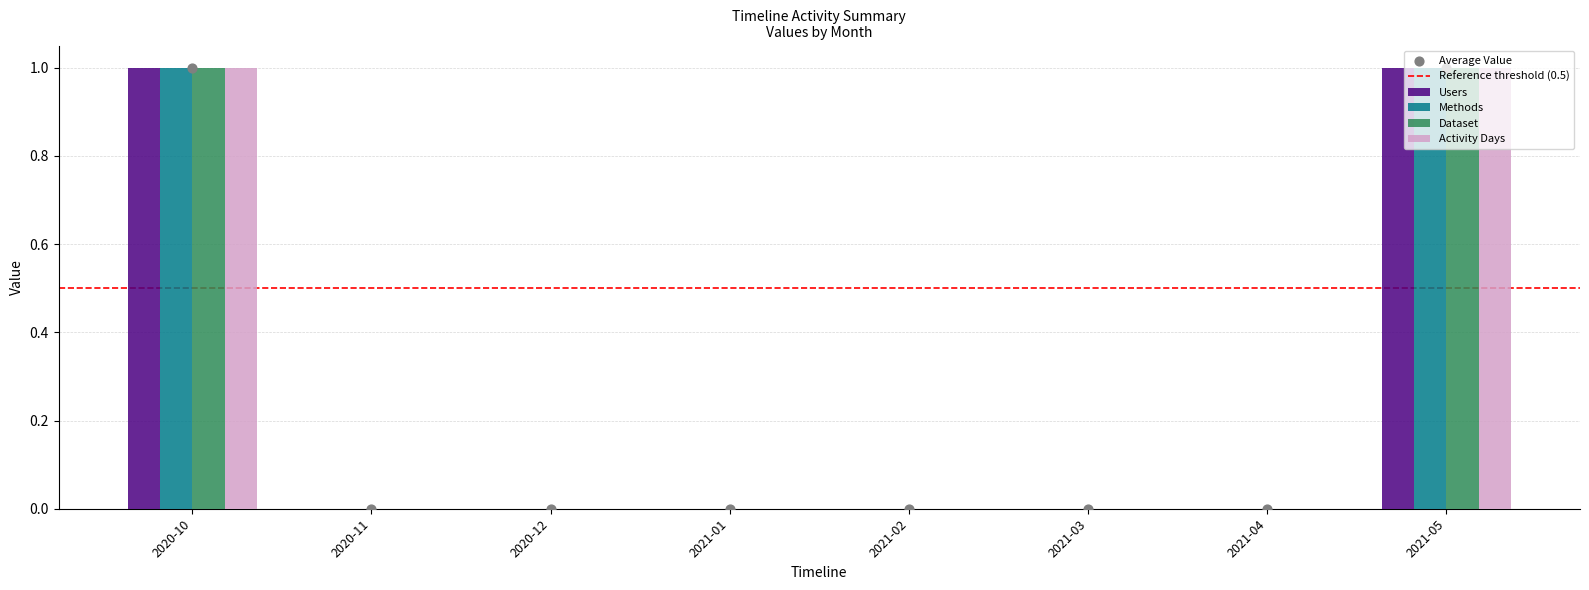

Which series has the largest total across all categories?

Users